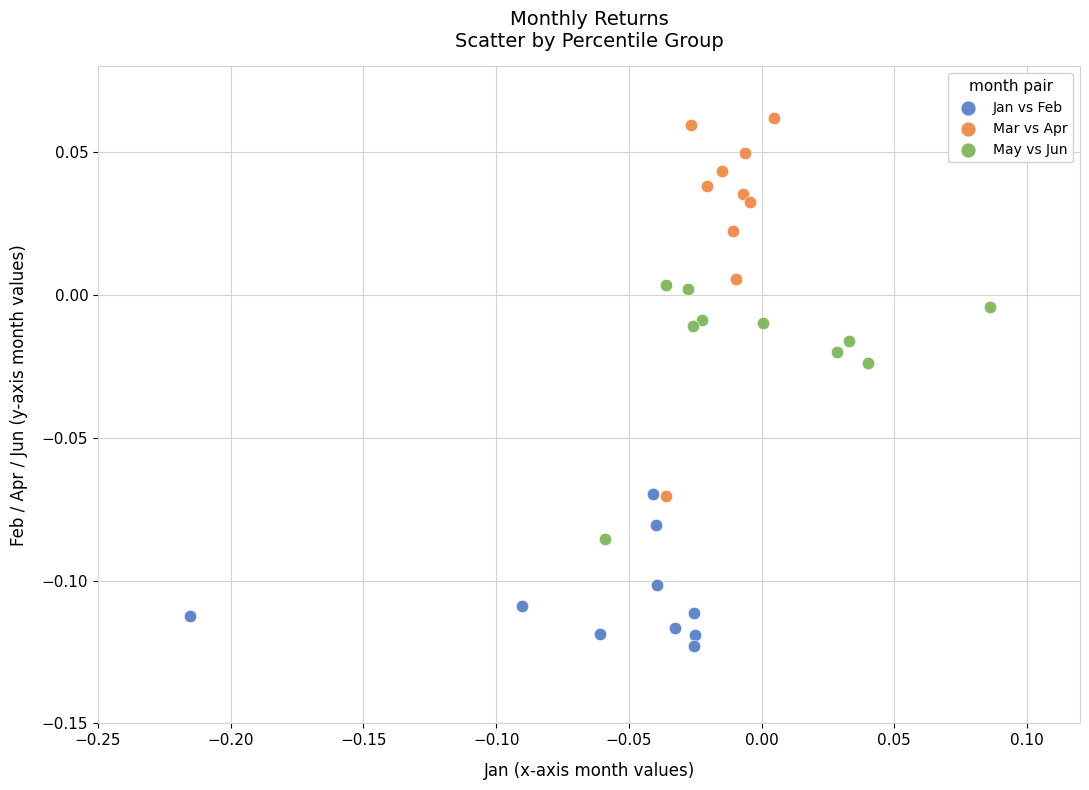

Which series reaches the minimum Y coordinate?

Jan vs Feb